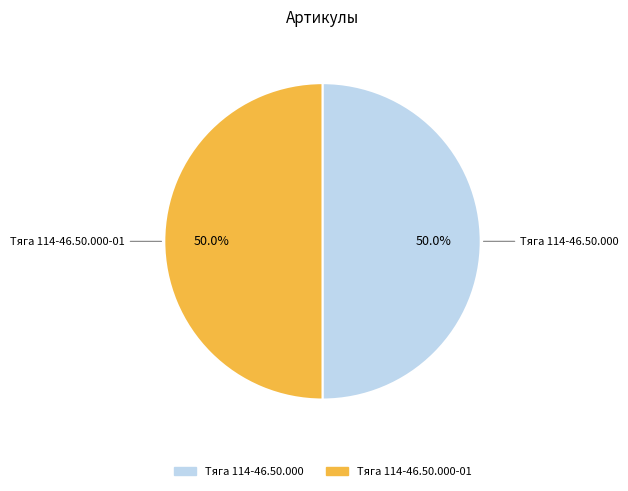

Which category has the biggest portion of the pie?

Тяга 114-46.50.000-01